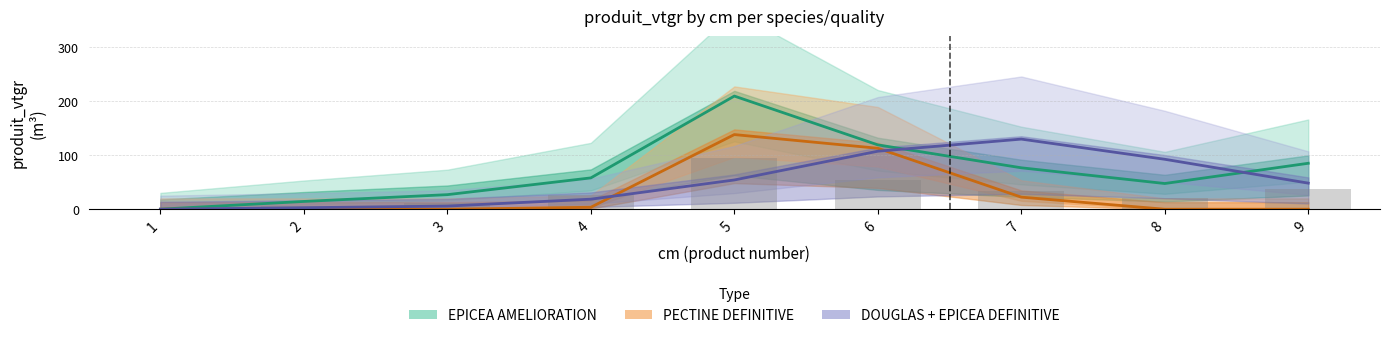

Reading right to left, extract all data points from this chart.

EPICEA AMELIORATION: 9=85.0	8=47.6	7=76.6	6=119.0	5=209.2	4=58.0	3=27.0	2=14.4	1=0.1
PECTINE DEFINITIVE: 9=0.0	8=0.0	7=22.3	6=112.7	5=138.0	4=3.7	3=0.0	2=0.0	1=0.0
DOUGLAS + EPICEA DEFINITIVE: 9=48.2	8=92.4	7=129.7	6=107.3	5=54.1	4=18.6	3=5.8	2=2.8	1=0.0